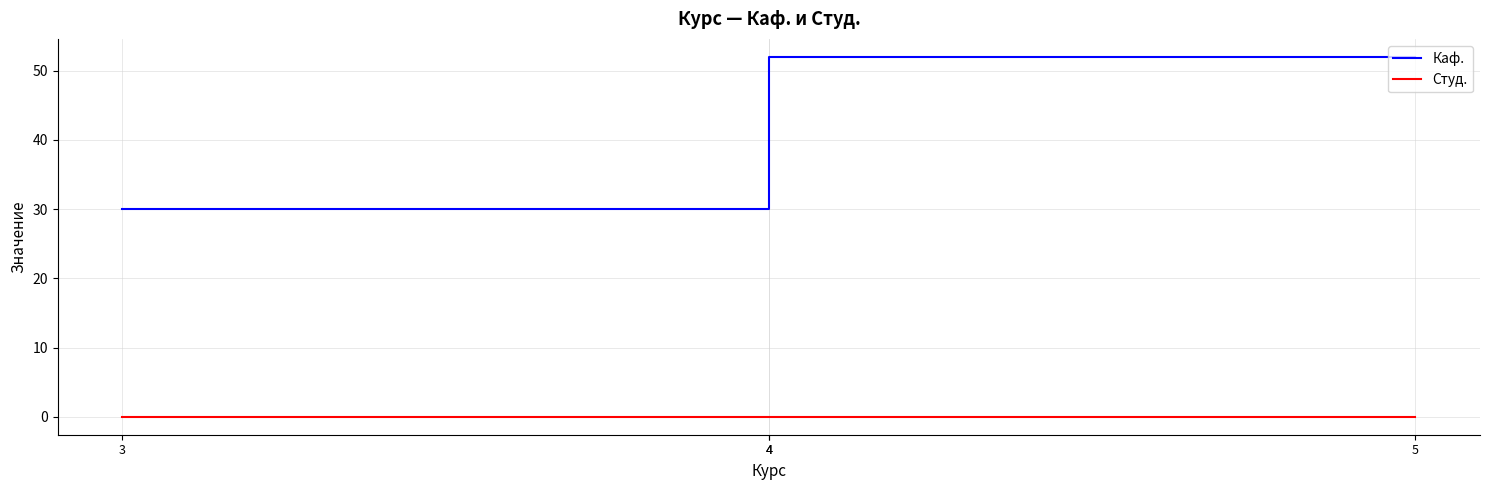

True or false: Студ. and Каф. intersect in this chart.

False